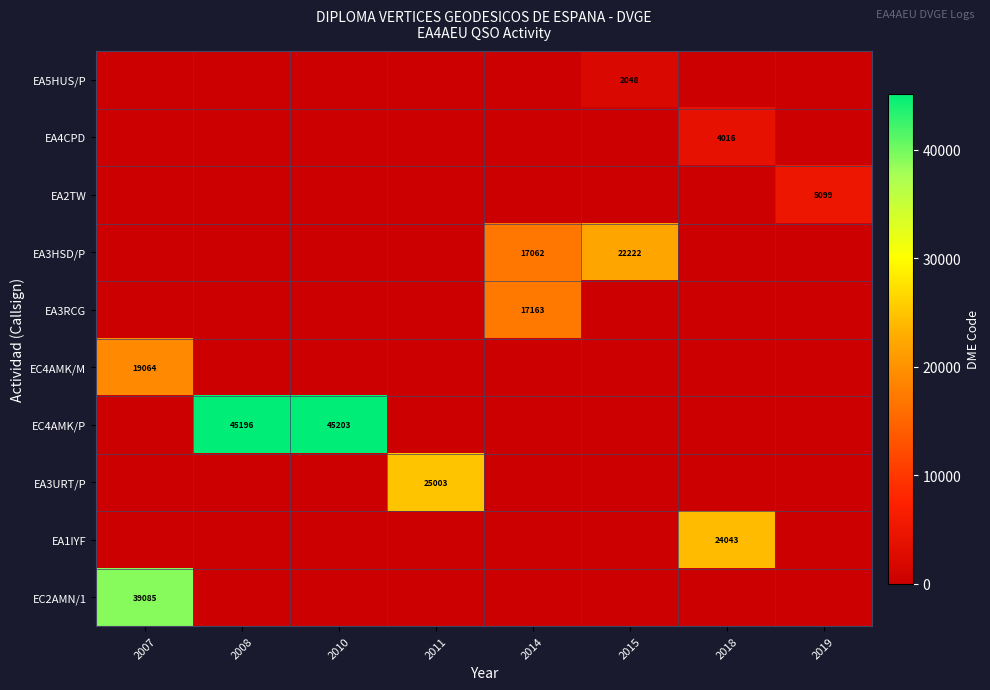

Which has a higher value, 2018 or 2015?

2015